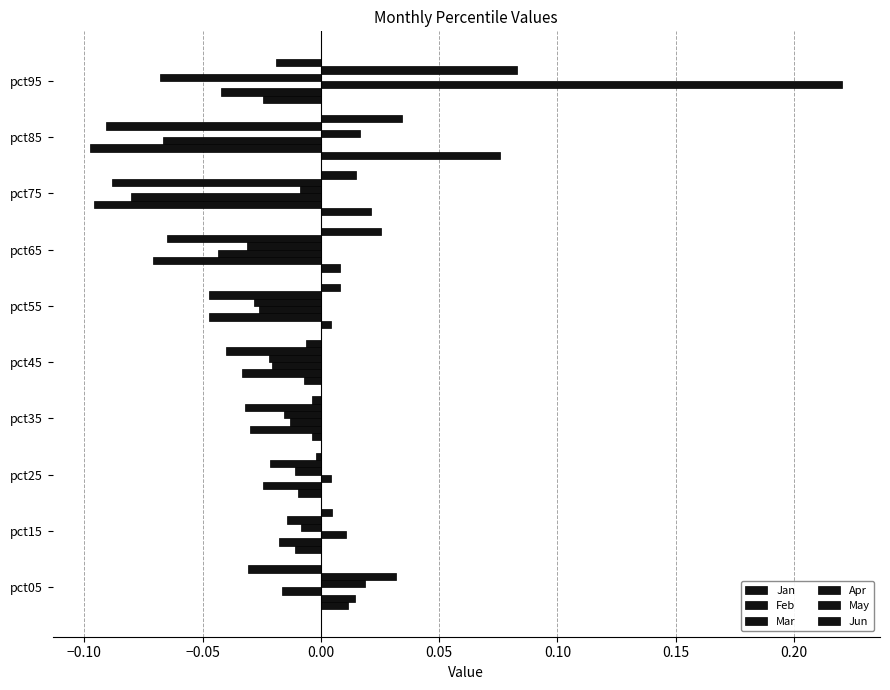

How many positive values does the Mar series have?

3